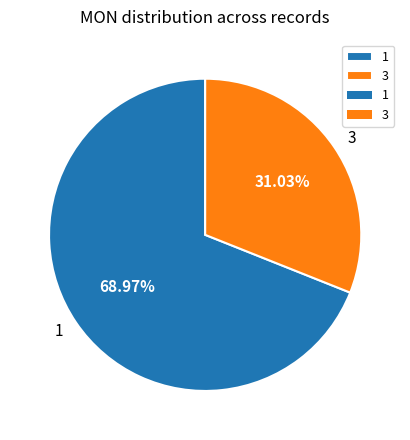

Count the number of slices in the pie.

2